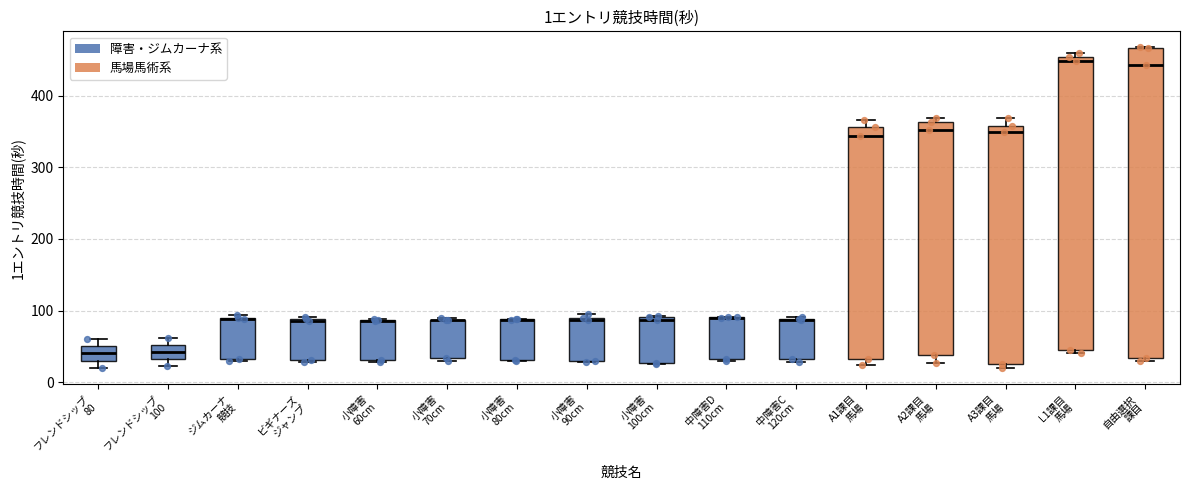

Which box is the tallest, from its lower edge to its upper edge?

自由選択 課目